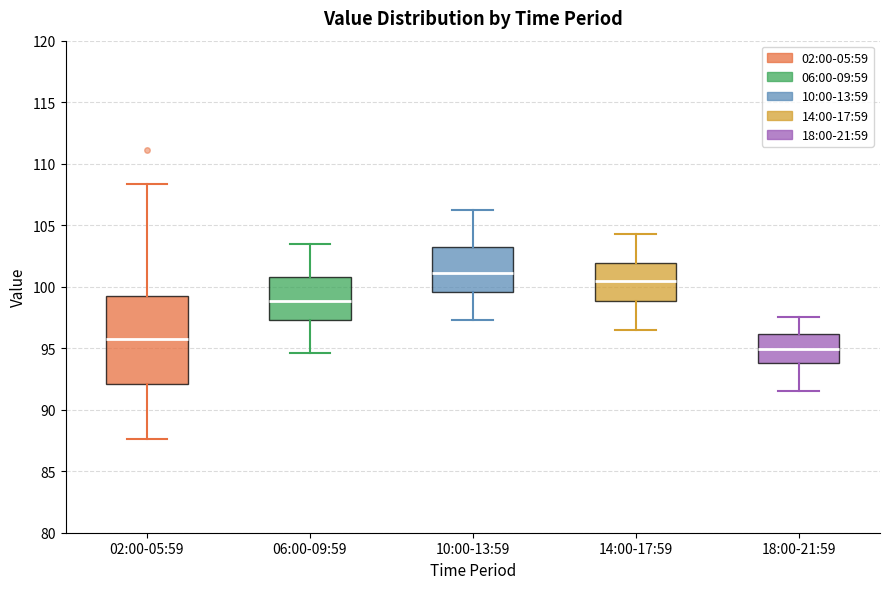

Which box's median line is the highest?

10:00-13:59